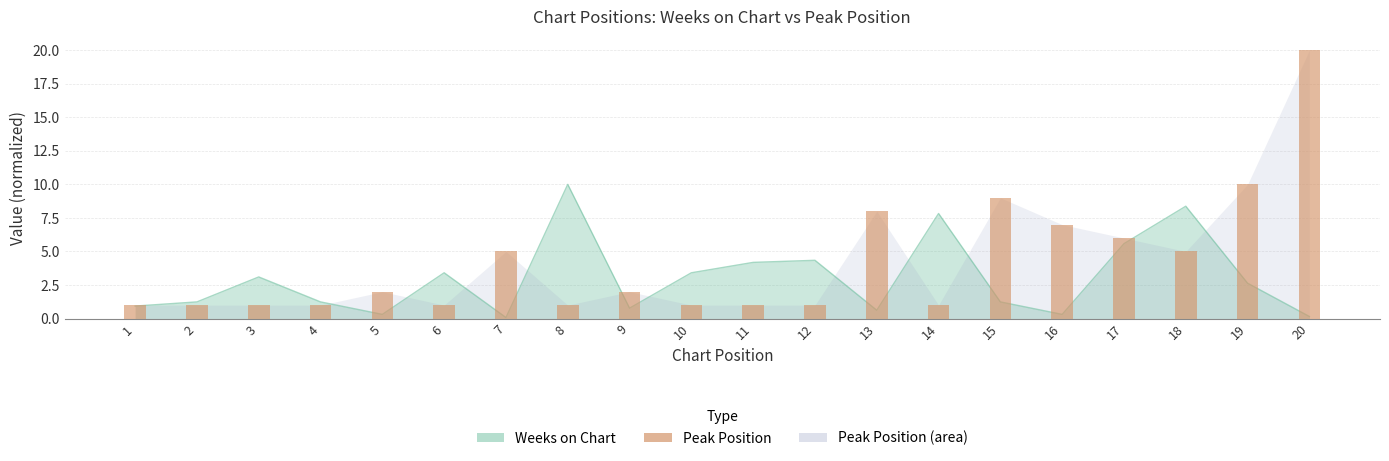

What is the difference between the second highest and minimum values?

9